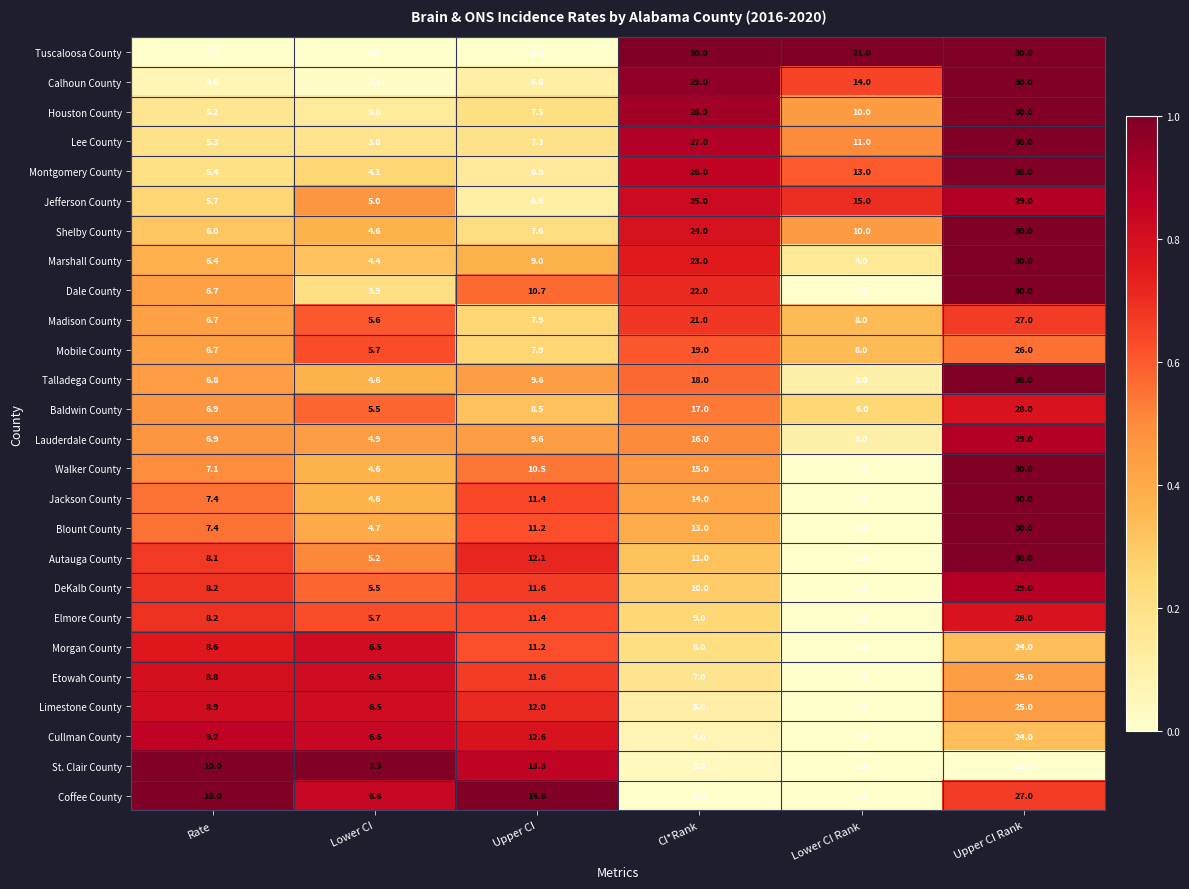

What is the difference between the maximum and second lowest values in the Houston County series?

24.8